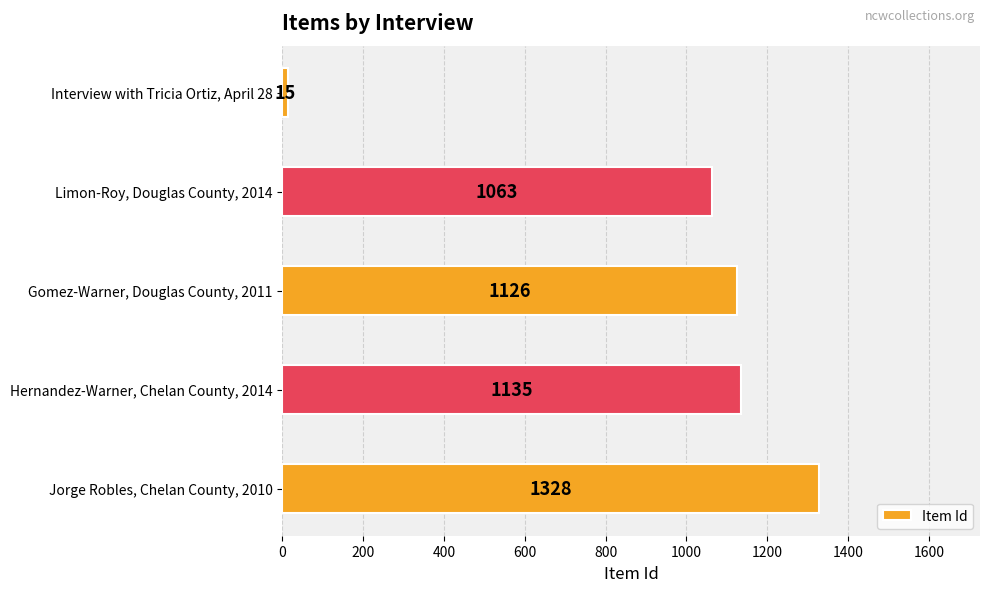

What is the change in value from Gomez-Warner, Douglas County, 2011 to Limon-Roy, Douglas County, 2014?

-63